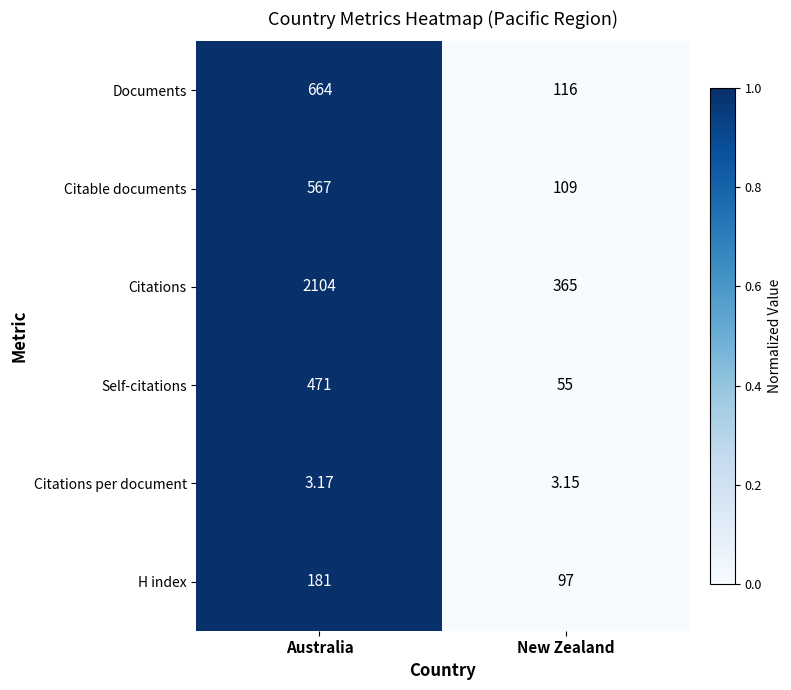

Which series has the widest spread of values?

Citations